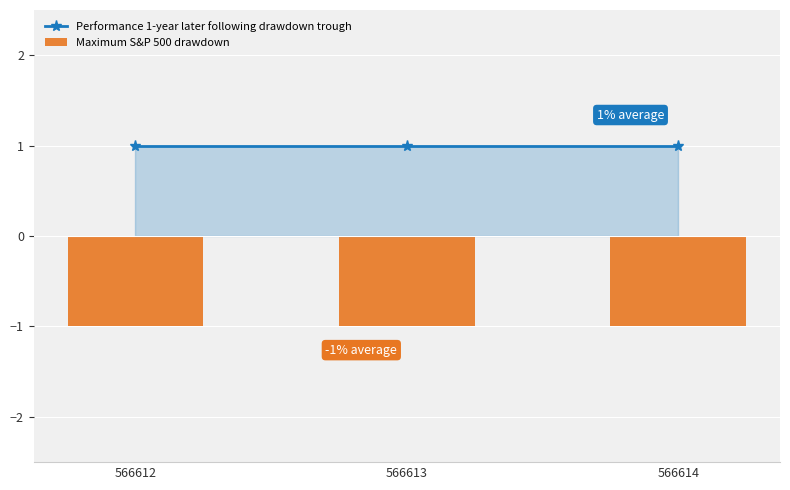

The value of Performance 1-year later following drawdown trough at 566612 is 1. True or false?

False